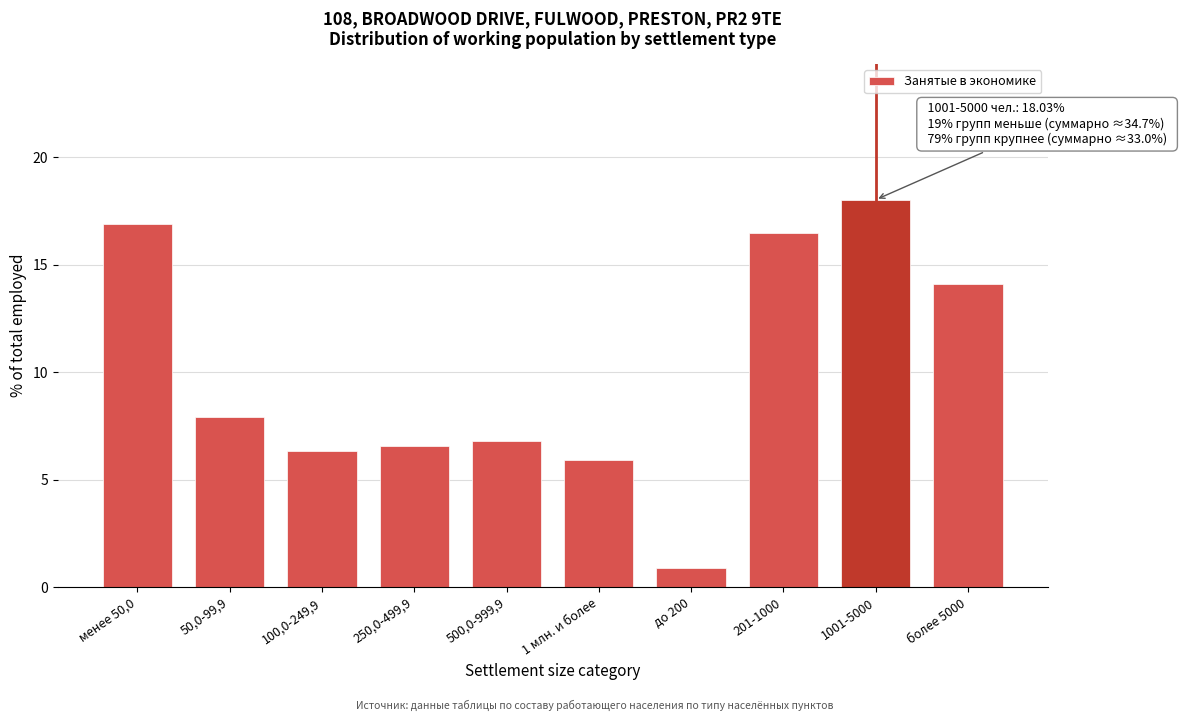

Reading left to right, what are all the values shown in this chart?

менее 50,0=16.9	50,0-99,9=7.9	100,0-249,9=6.4	250,0-499,9=6.6	500,0-999,9=6.8	1 млн. и более=5.9	до 200=0.9	201-1000=16.5	1001-5000=18.0	более 5000=14.1